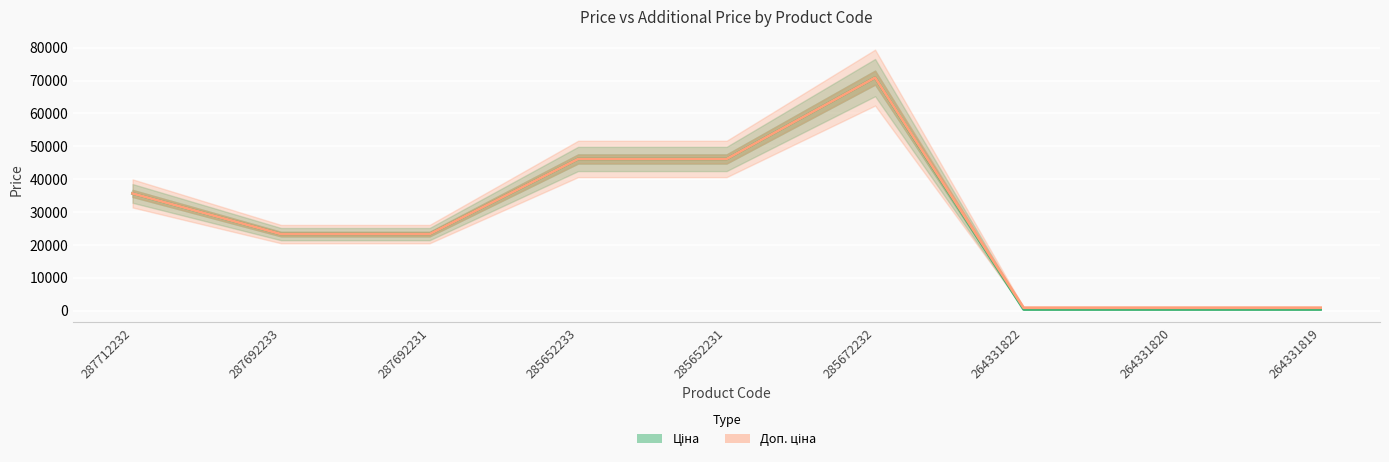

Which series changed the most between 287692231 and 264331822?

Ціна